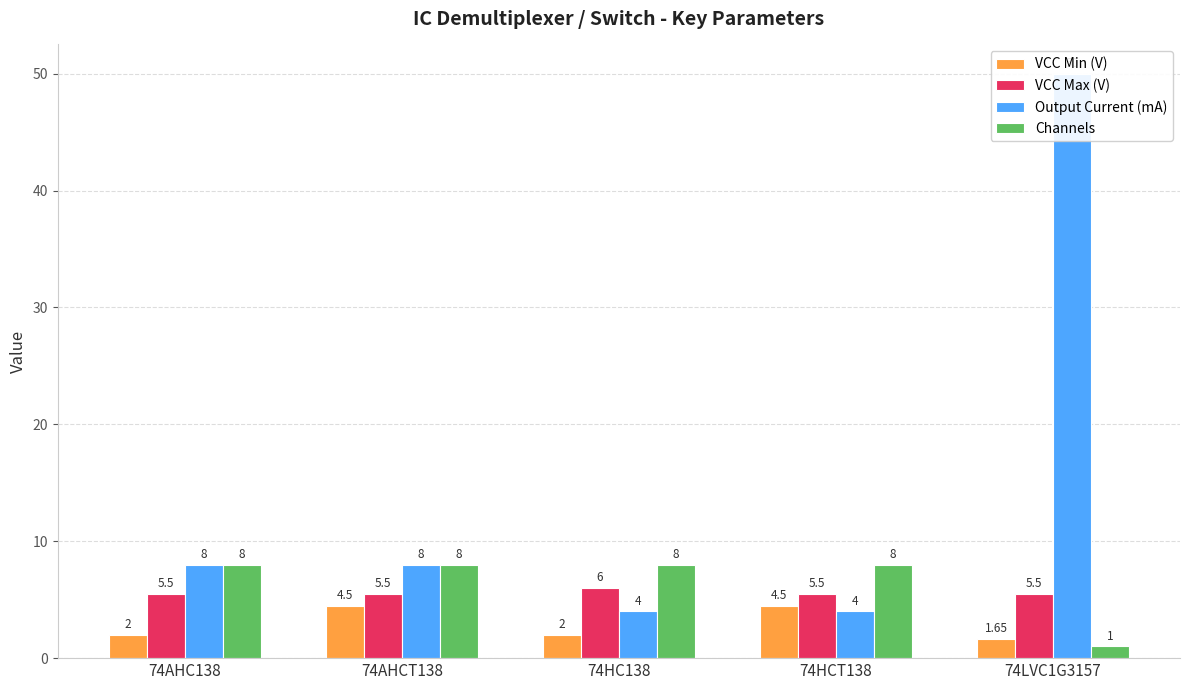

Reading right to left, what are all the values shown in this chart?

VCC Min (V): 74LVC1G3157=1.6	74HCT138=4.5	74HC138=2.0	74AHCT138=4.5	74AHC138=2.0
VCC Max (V): 74LVC1G3157=5.5	74HCT138=5.5	74HC138=6.0	74AHCT138=5.5	74AHC138=5.5
Output Current (mA): 74LVC1G3157=50.0	74HCT138=4.0	74HC138=4.0	74AHCT138=8.0	74AHC138=8.0
Channels: 74LVC1G3157=1.0	74HCT138=8.0	74HC138=8.0	74AHCT138=8.0	74AHC138=8.0